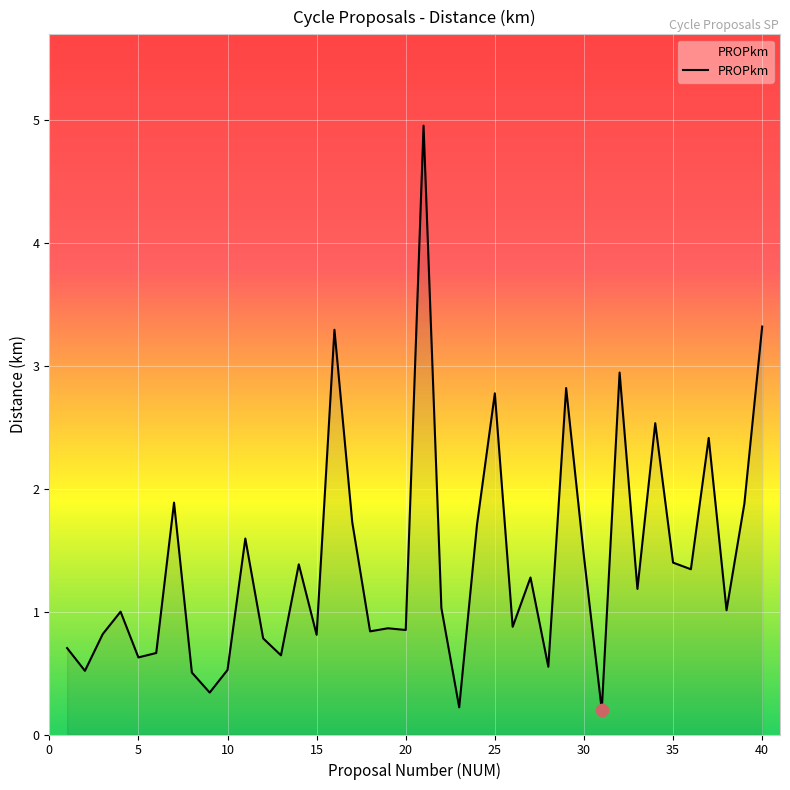

What is the difference between the maximum and minimum values?

4.8